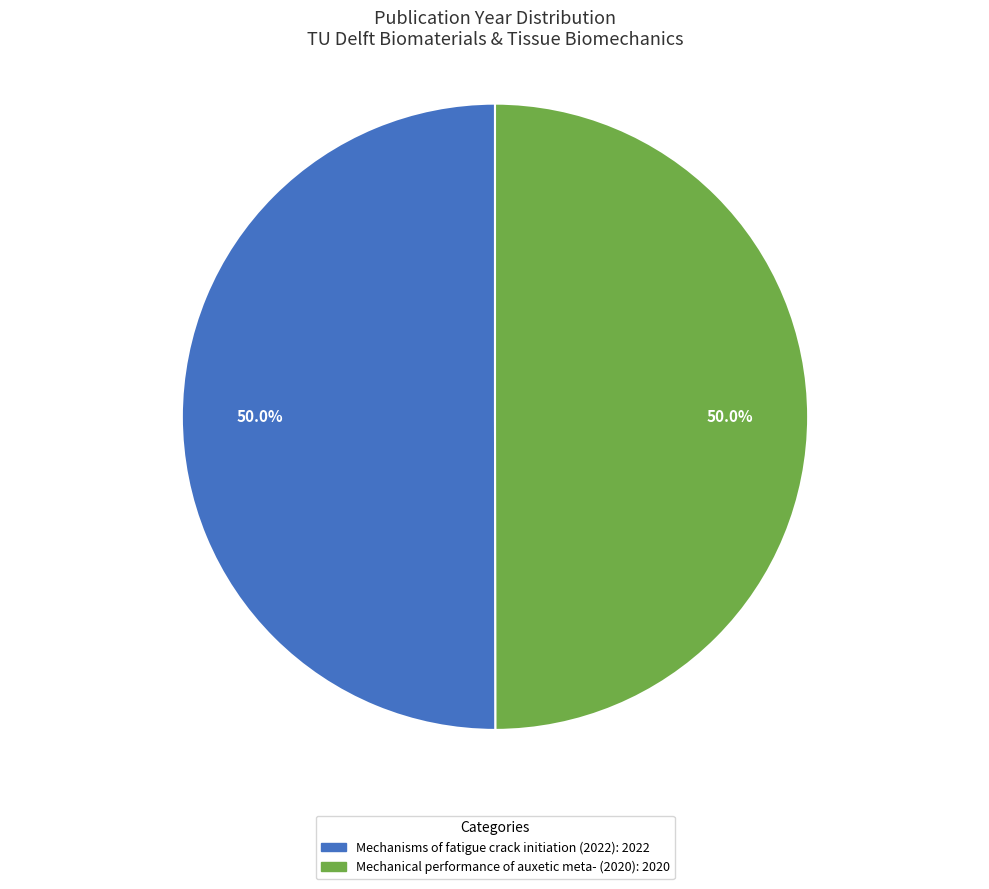

What is the ratio of the value at Mechanisms of fatigue crack initiation (2022) to the value at Mechanical performance of auxetic meta- (2020)?

1.0